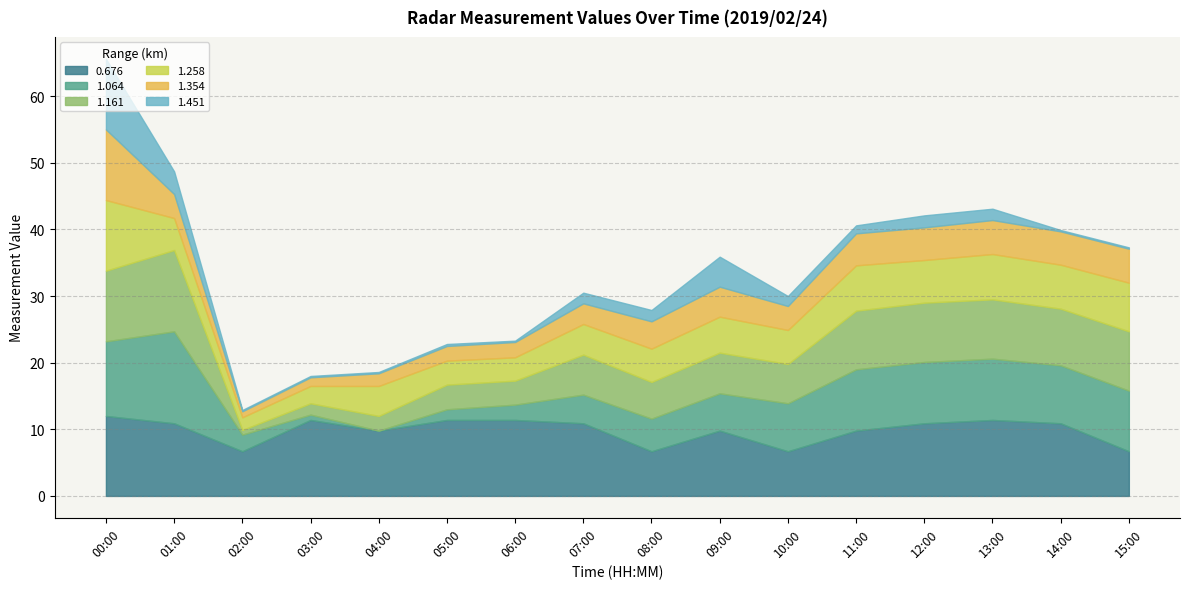

At which category is the sum across all series the highest?

00:00